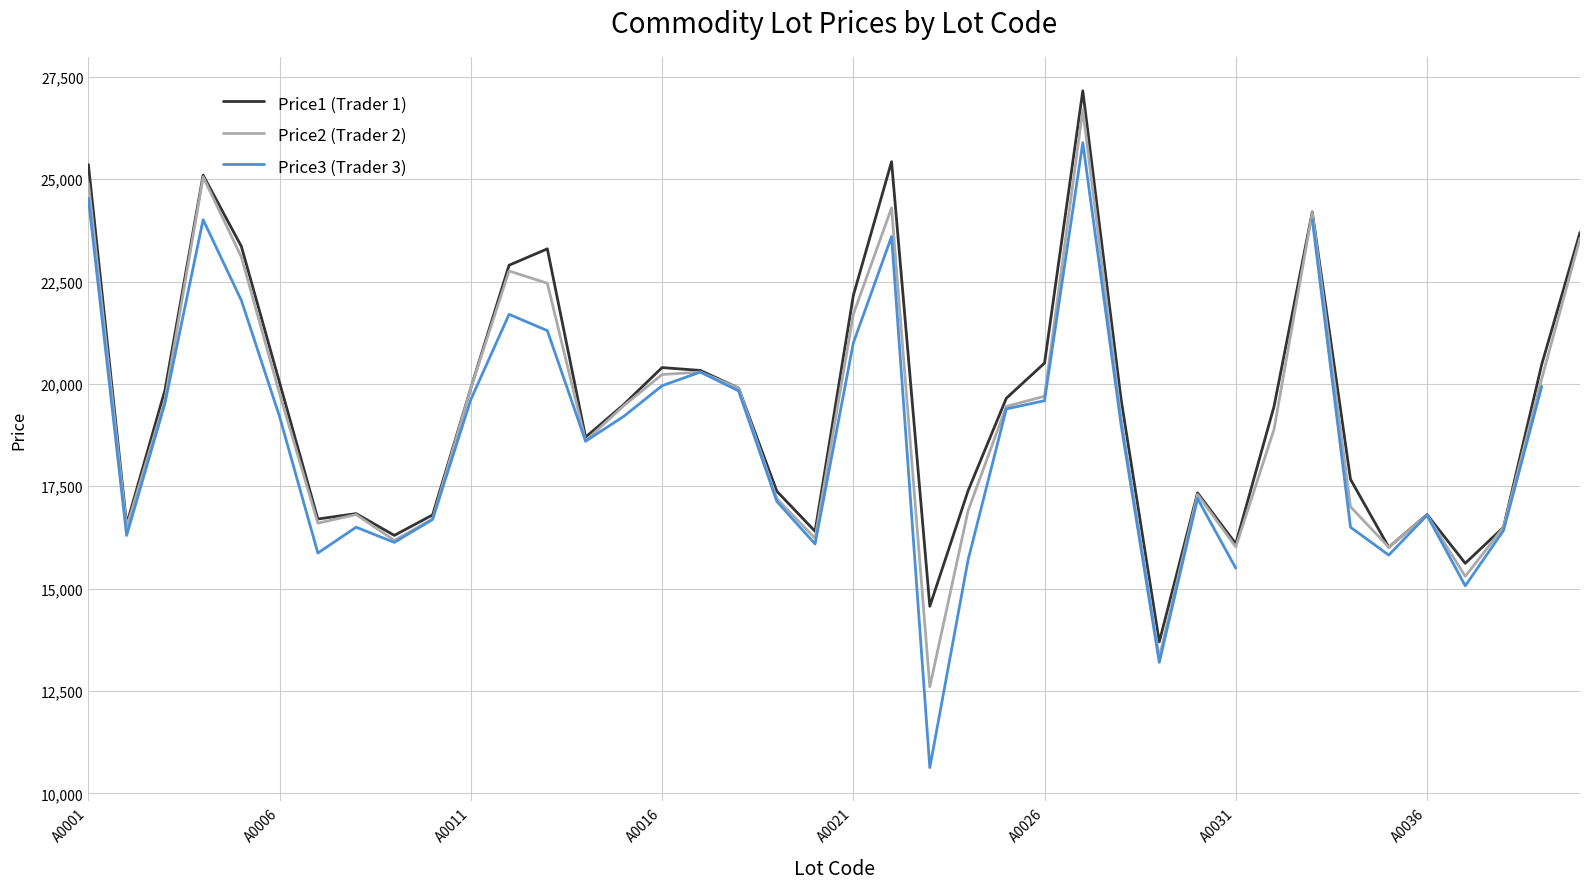

How many data points in Price2 (Trader 2) are less than 19450?

20